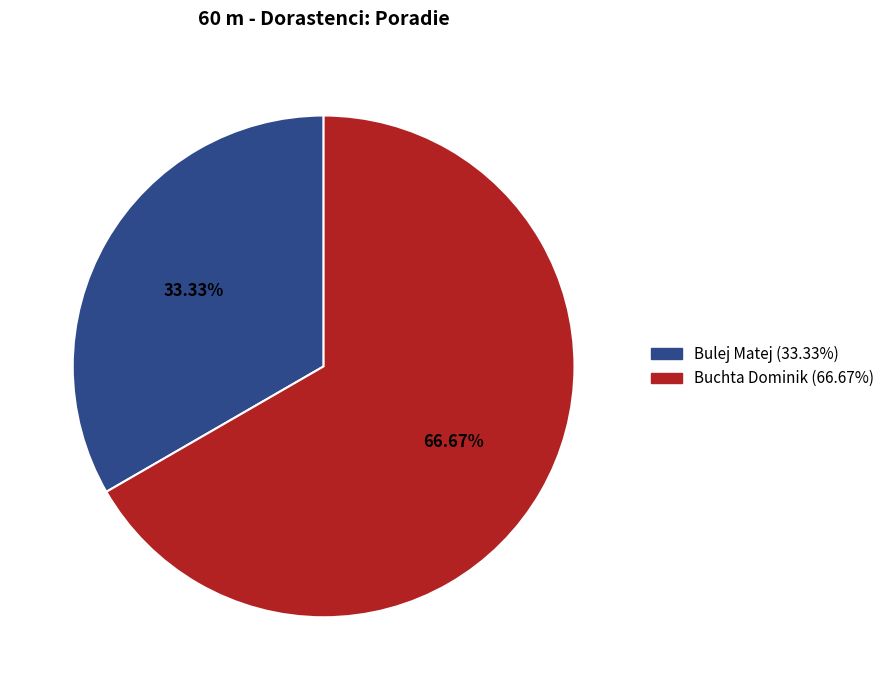

Rank the categories by value from highest to lowest.

Buchta Dominik, Bulej Matej